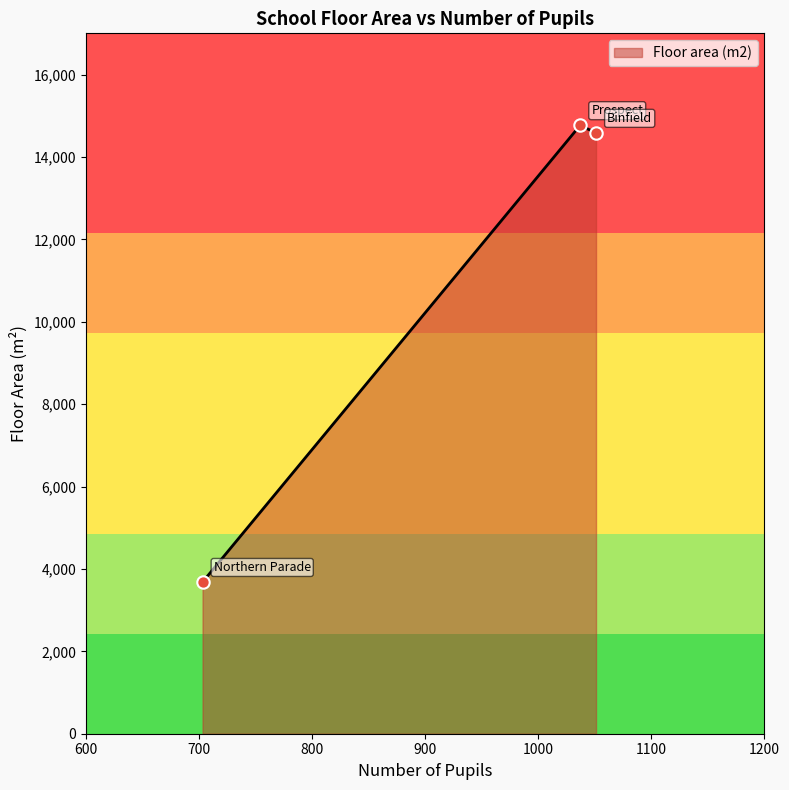

What is the difference between the maximum and minimum values?

11087